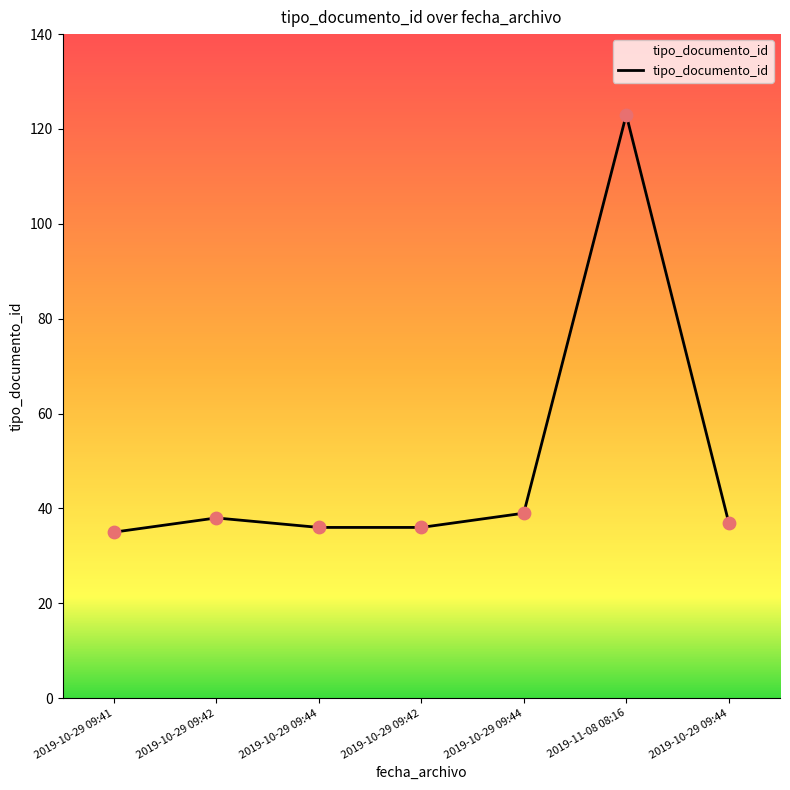

Which has a higher value, 2019-10-29 09:44 or 2019-10-29 09:41?

2019-10-29 09:44